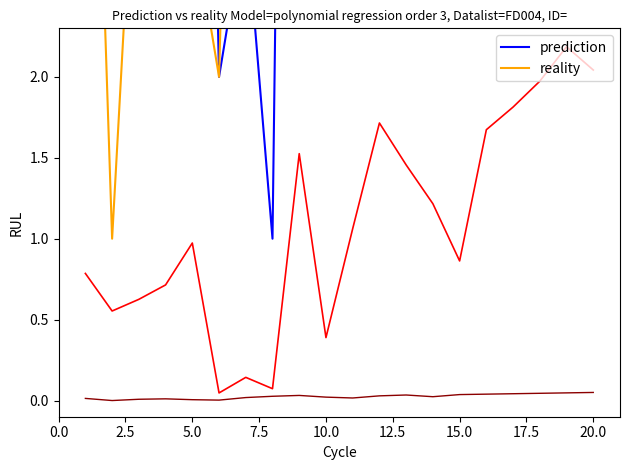

At which label does prediction first exceed 11?

20.0